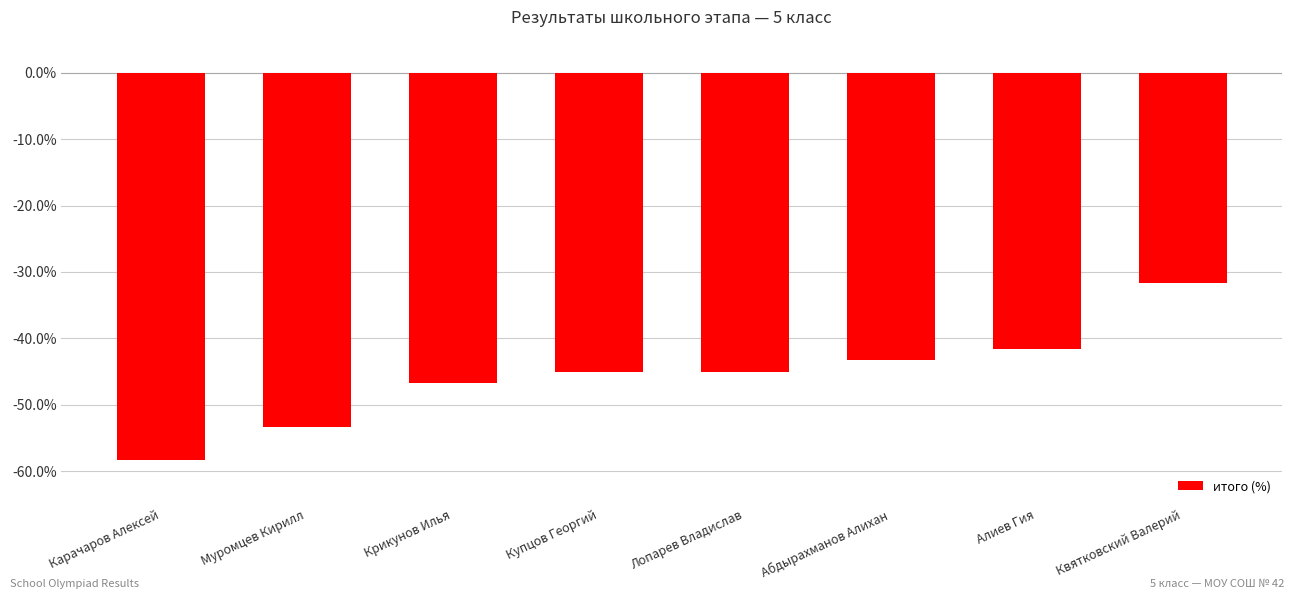

How many data points does each series have?

8